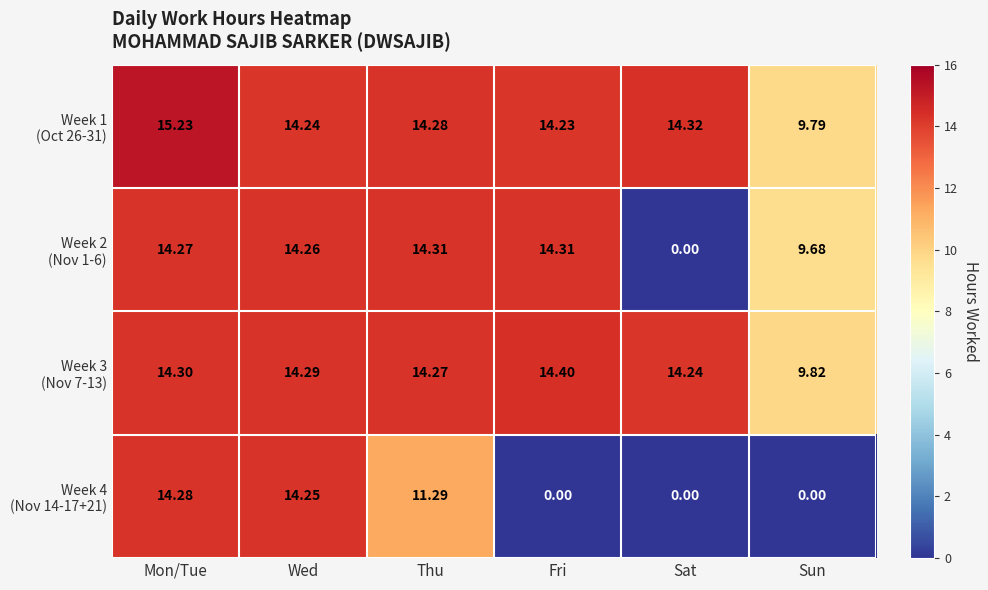

At which category is the sum across all series the highest?

Mon/Tue